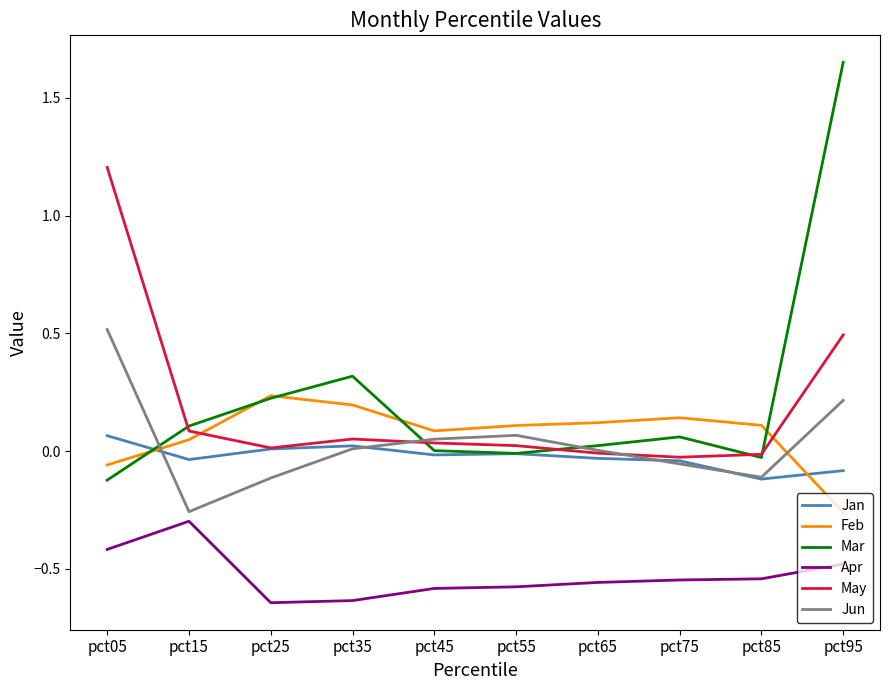

What is the approximate value of Jun at pct05?

0.5